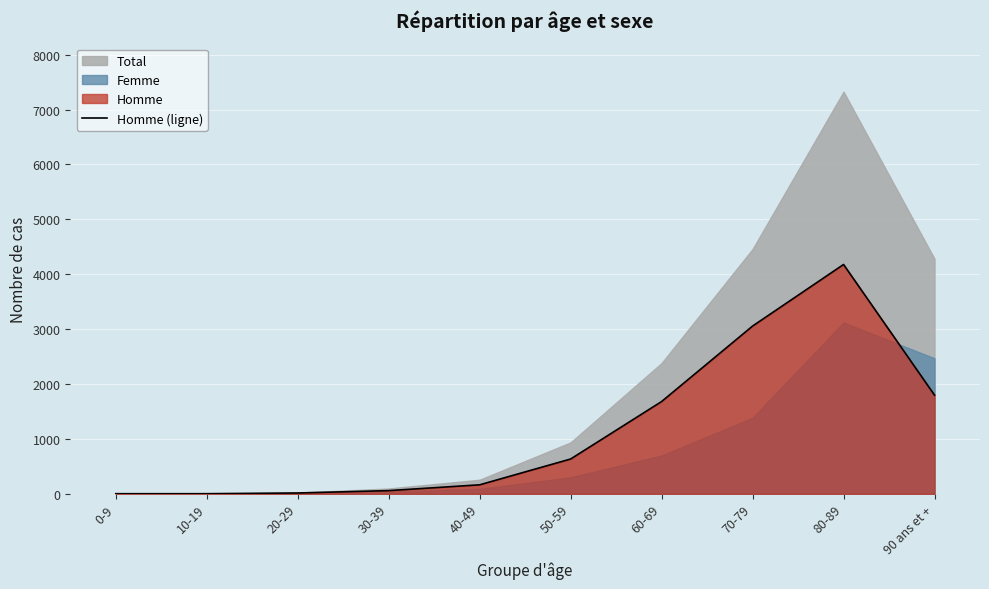

How many interior local peaks (higher than both neighbors) does the data have?

1